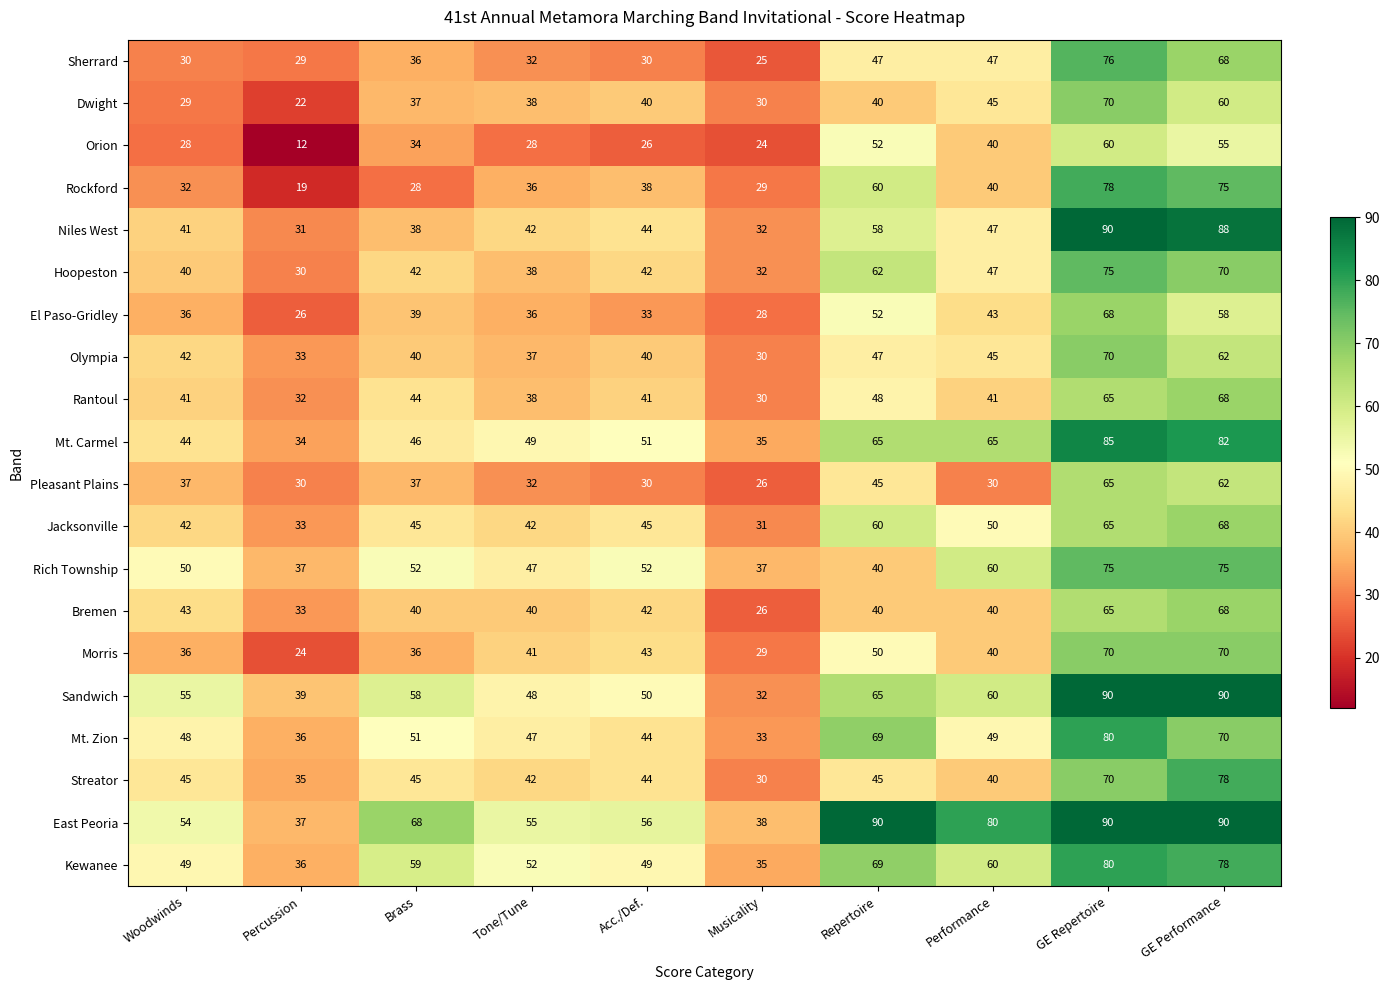

What is the sum of the Rockford values at Performance and Repertoire?

100